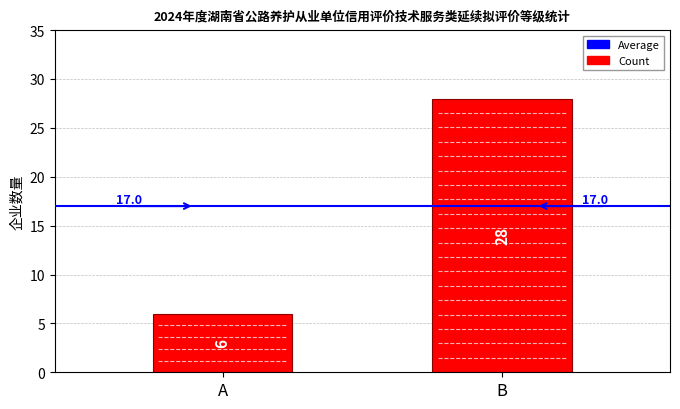

What is the change in value from A to B?

+22